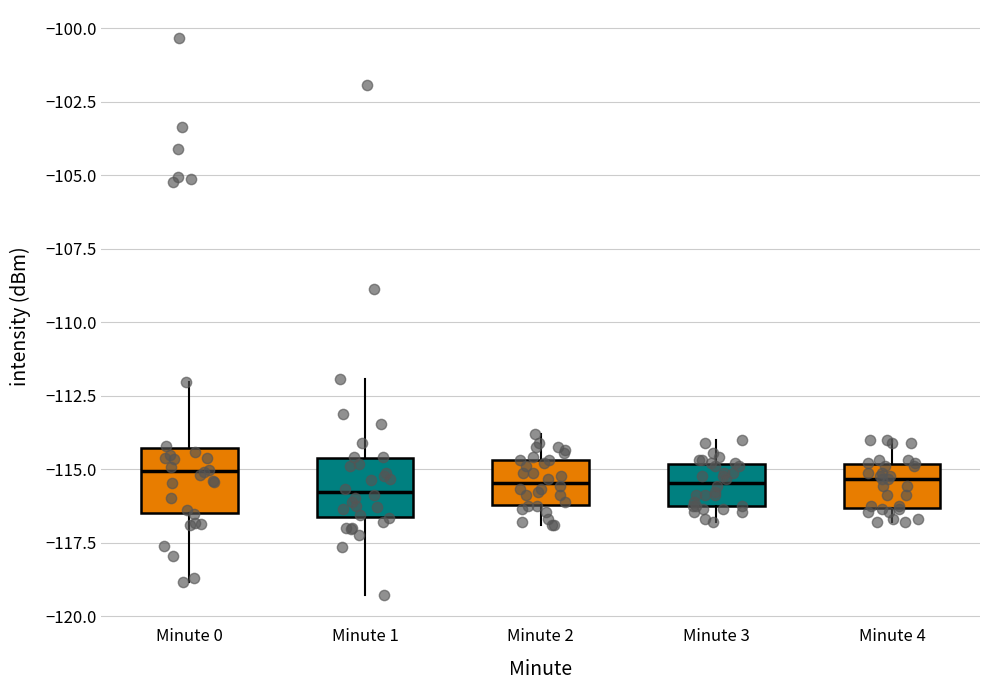

Reading left to right, read every box against the y-axis: the position of its median line, the range the box covers, and the ends of its whiskers. The values are not printed on the chart, so give them approximately, as read against the axis.

Minute 0: median -115.0, box -116.5 to -114.5, whiskers -119.0 to -112.0
Minute 1: median -116.0, box -116.5 to -114.5, whiskers -119.5 to -112.0
Minute 2: median -115.5, box -116.0 to -114.5, whiskers -117.0 to -114.0
Minute 3: median -115.5, box -116.0 to -115.0, whiskers -117.0 to -114.0
Minute 4: median -115.5, box -116.5 to -115.0, whiskers -117.0 to -114.0